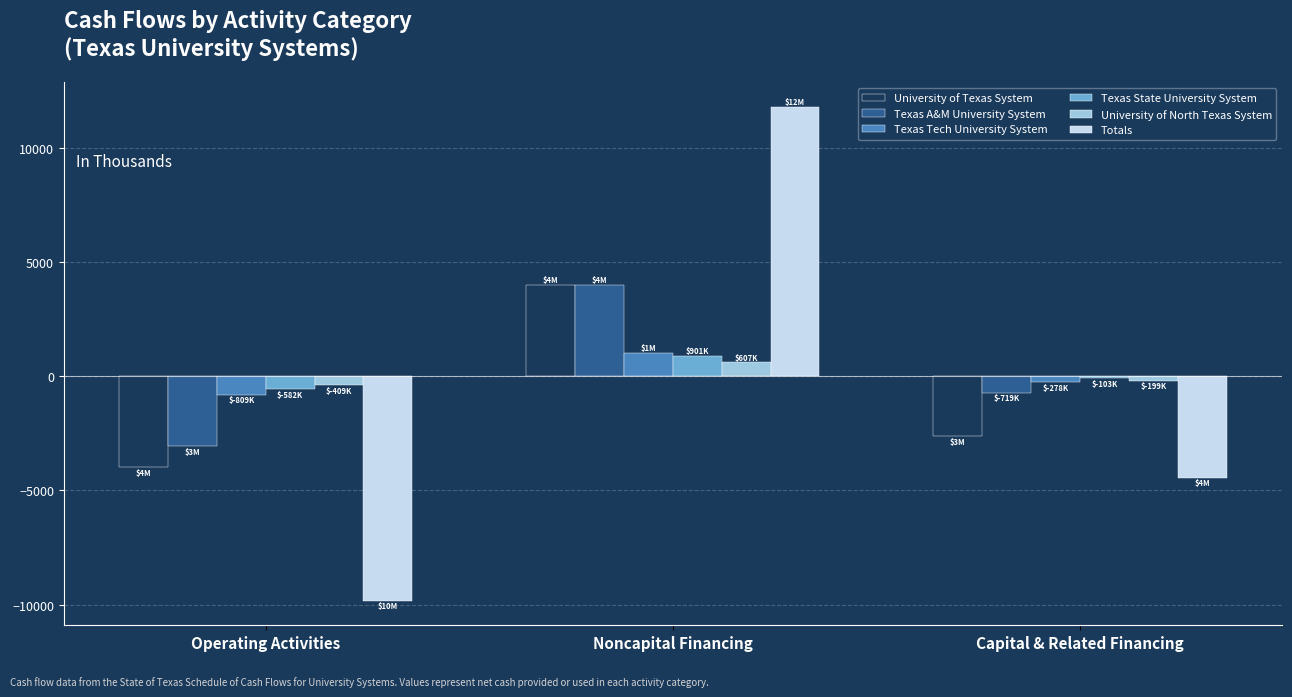

What is the greatest value displayed?

11775.8